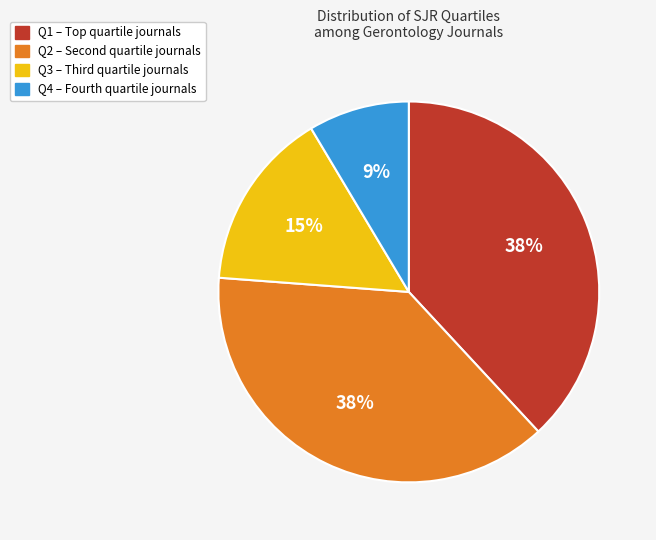

Combined, do Q4 and Q2 account for over 50%?

No